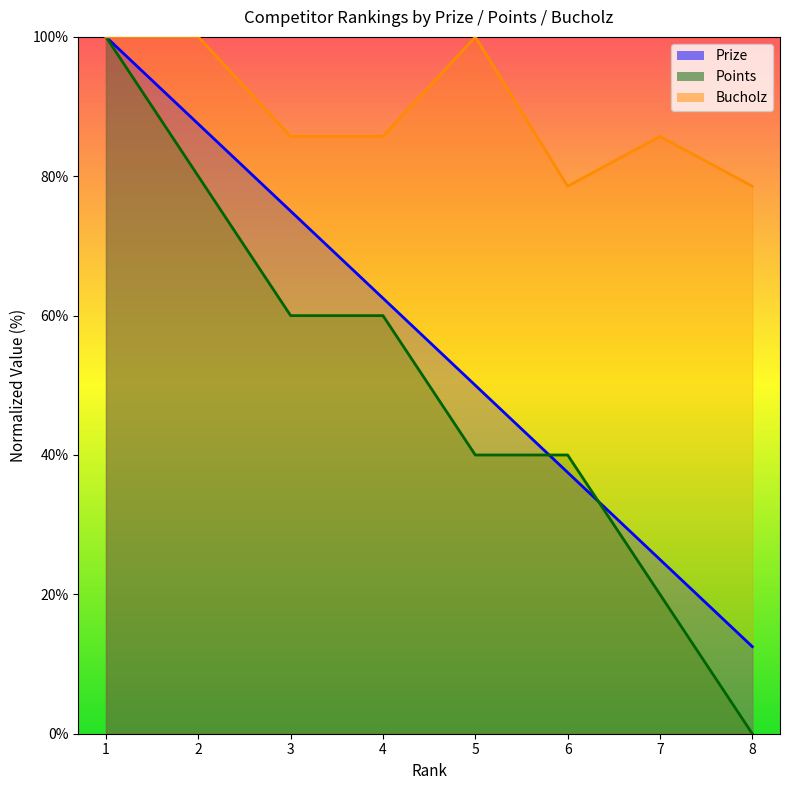

Is it true that Bucholz equals 85.7 at 4?

True